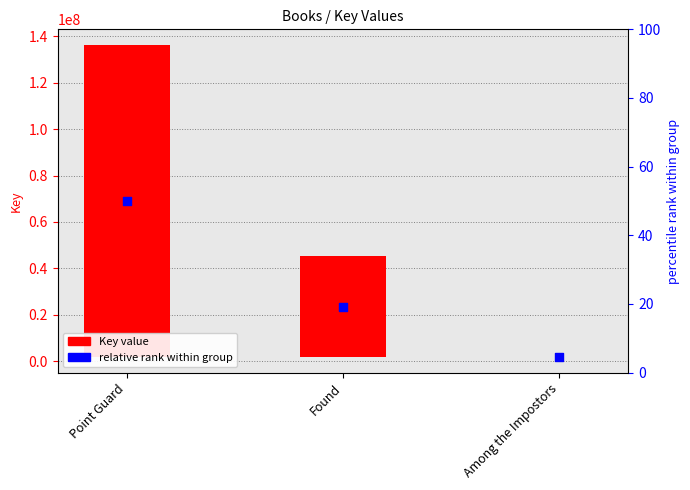

At how many categories does at least one series exceed 97225815?

1